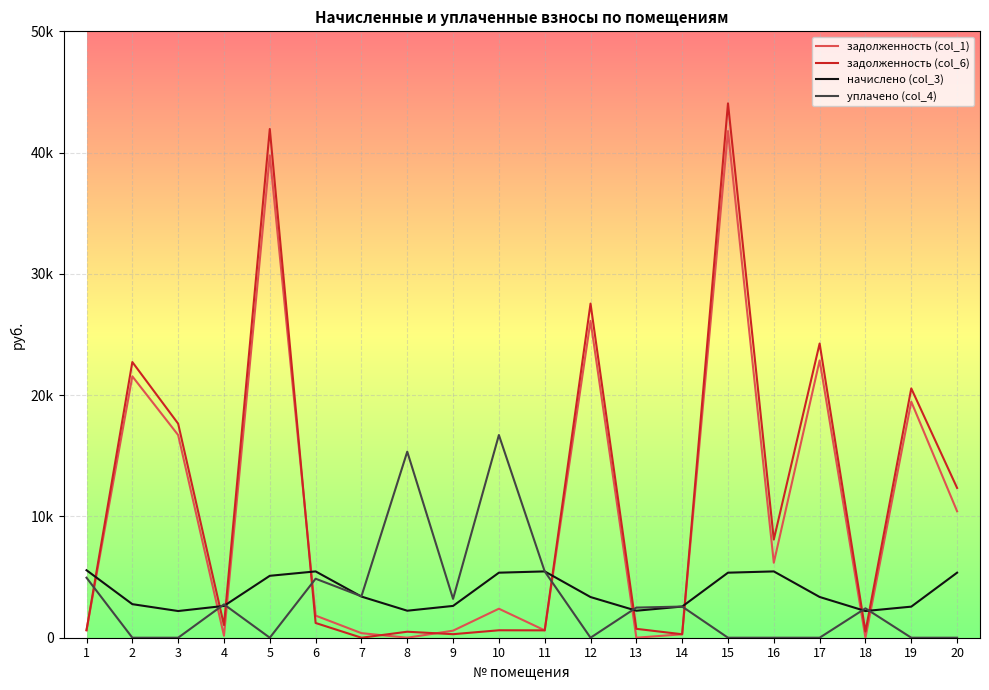

Is this an area chart (filled region under the line)?

No